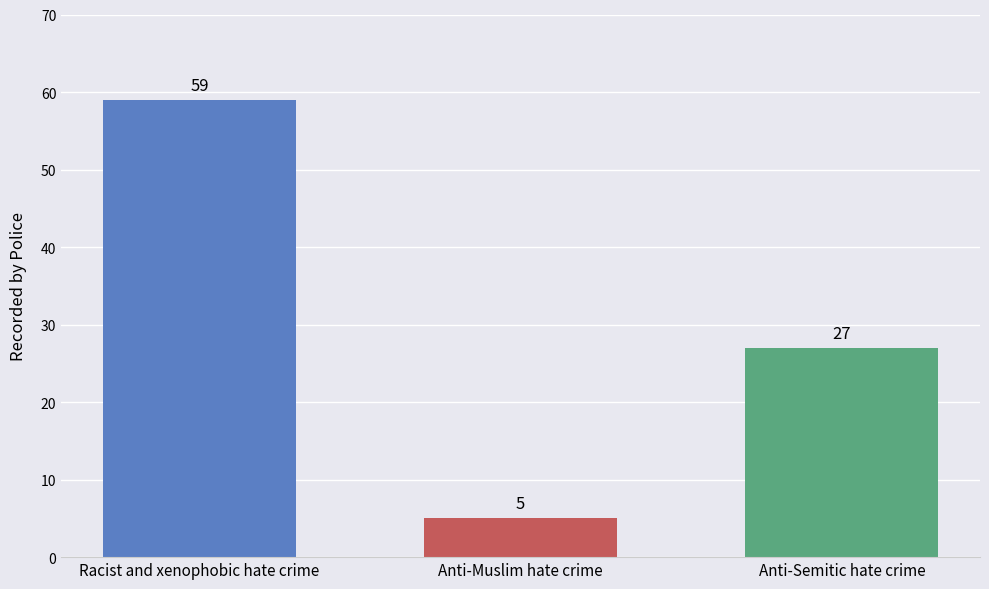

Reading left to right, transcribe all the data shown in this chart.

Racist and xenophobic hate crime=59	Anti-Muslim hate crime=5	Anti-Semitic hate crime=27